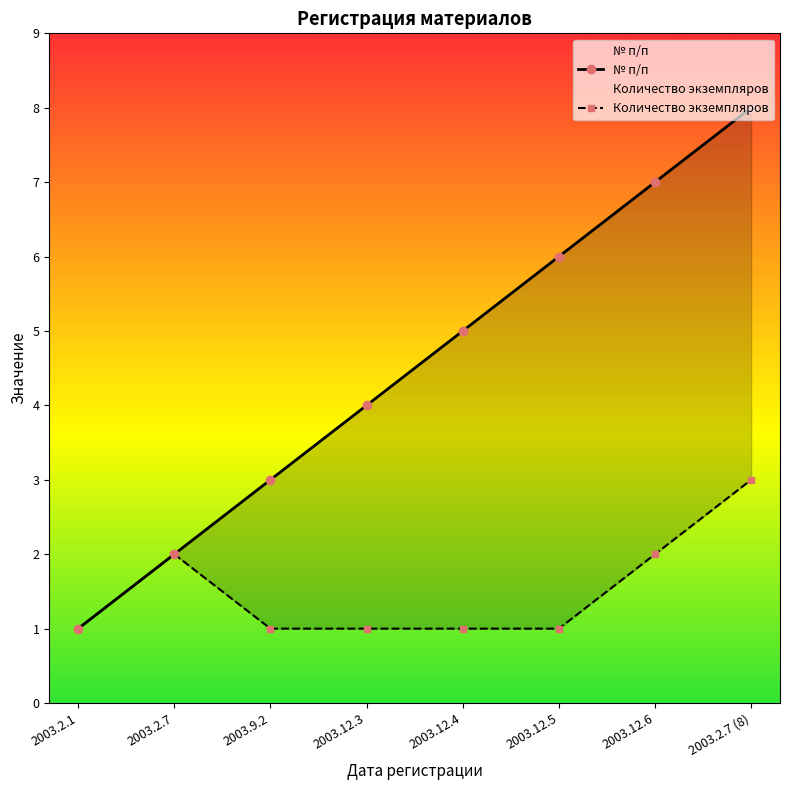

Does the chart have visible grid lines?

No